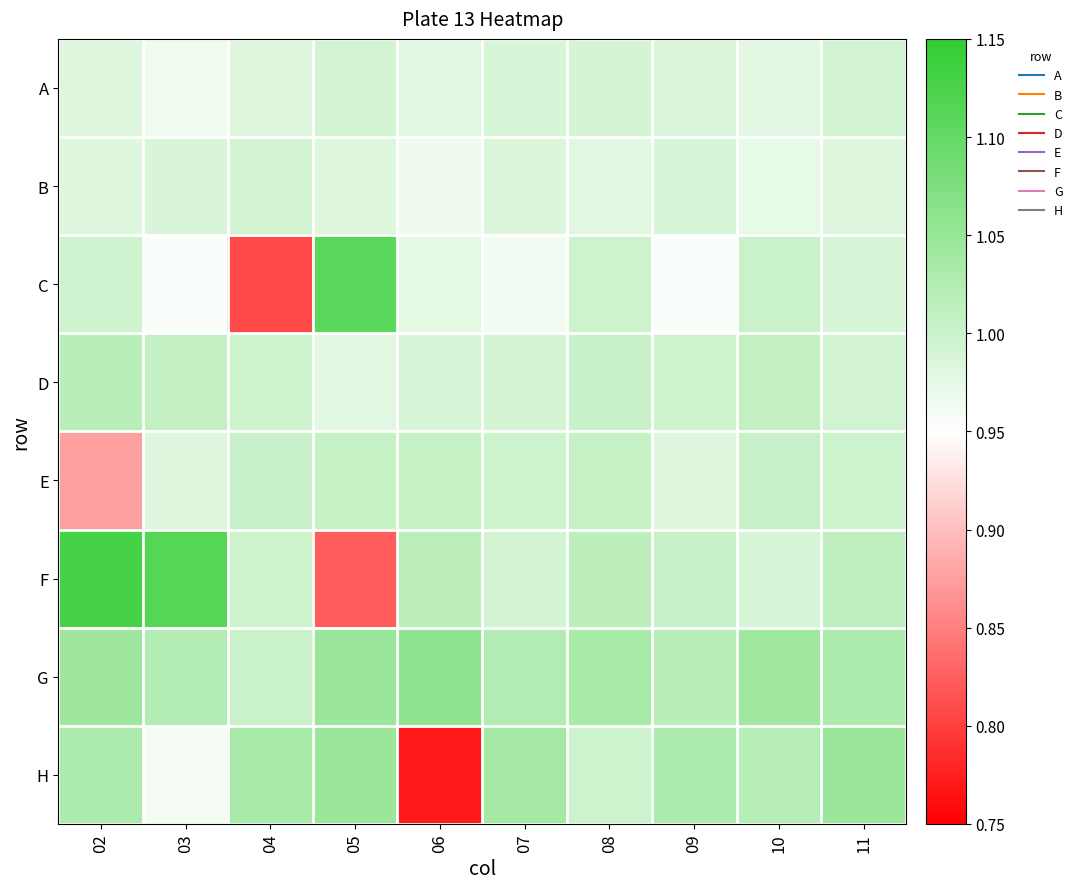

List the series in order of their peak value, lowest first.

B, A, E, D, H, G, C, F